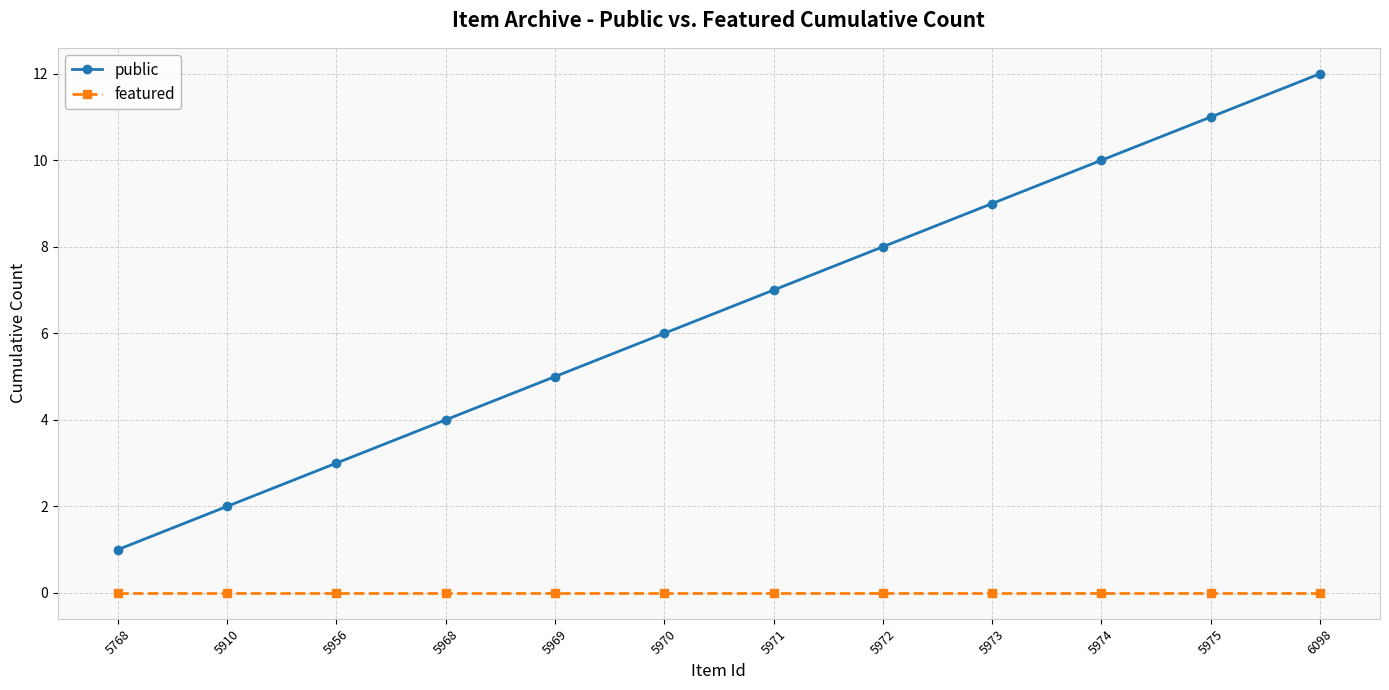

Is the value of public at 5969 greater than the value of featured at 5968?

Yes